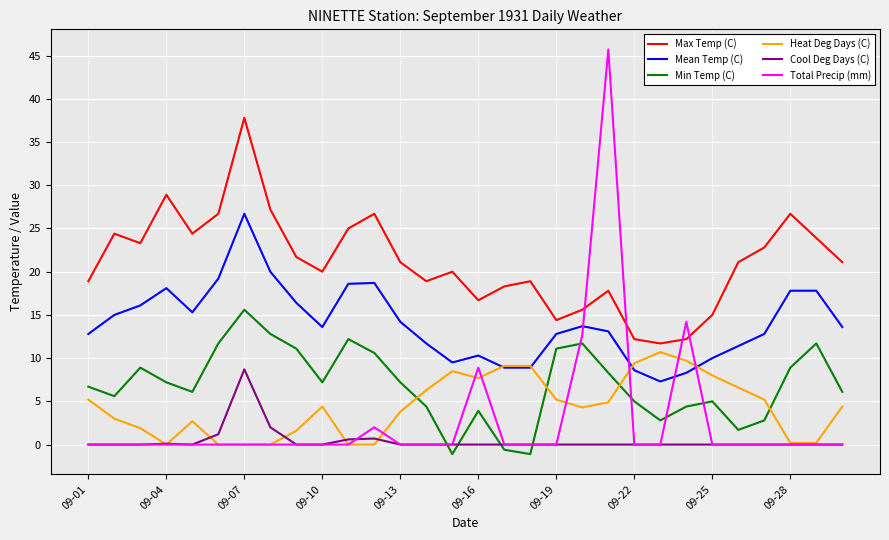

Which series has the largest range (max minus min)?

Total Precip (mm)